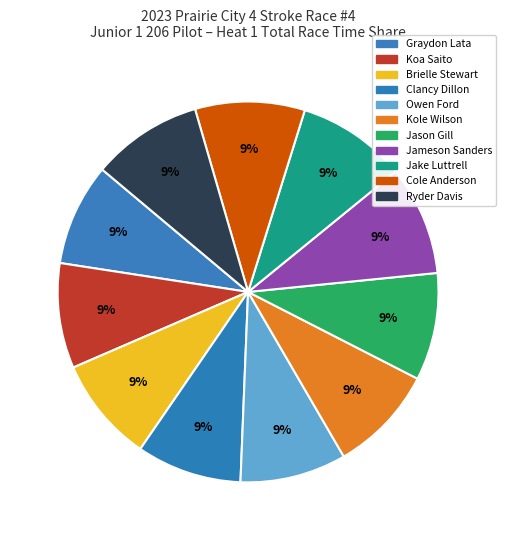

Does any single category account for the majority?

No